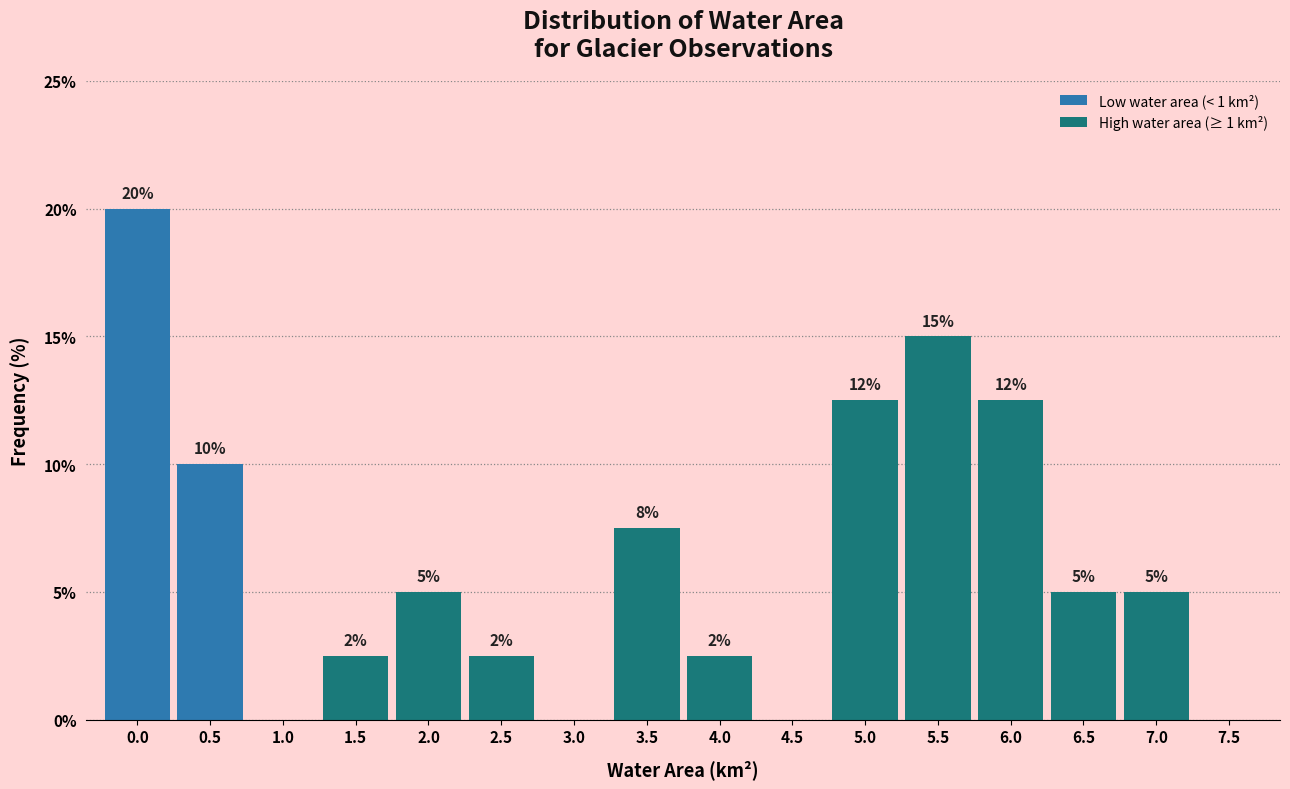

What is the greatest value displayed?

20.0